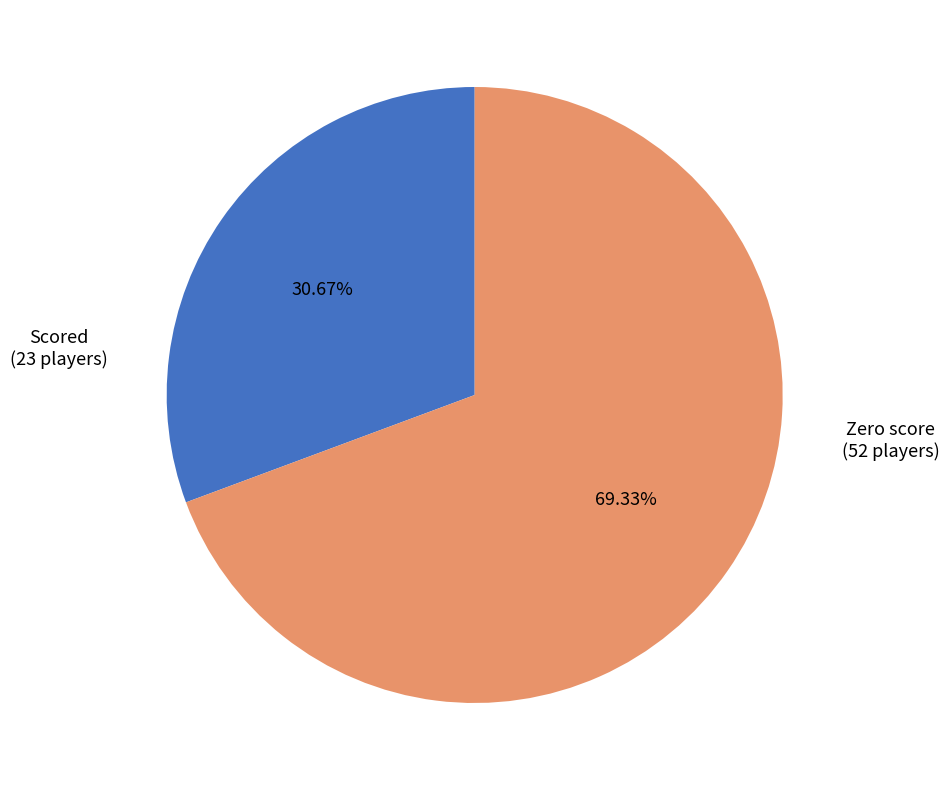

What is the ratio of the value at Scored (23 players) to the value at Zero score (52 players)?

0.4